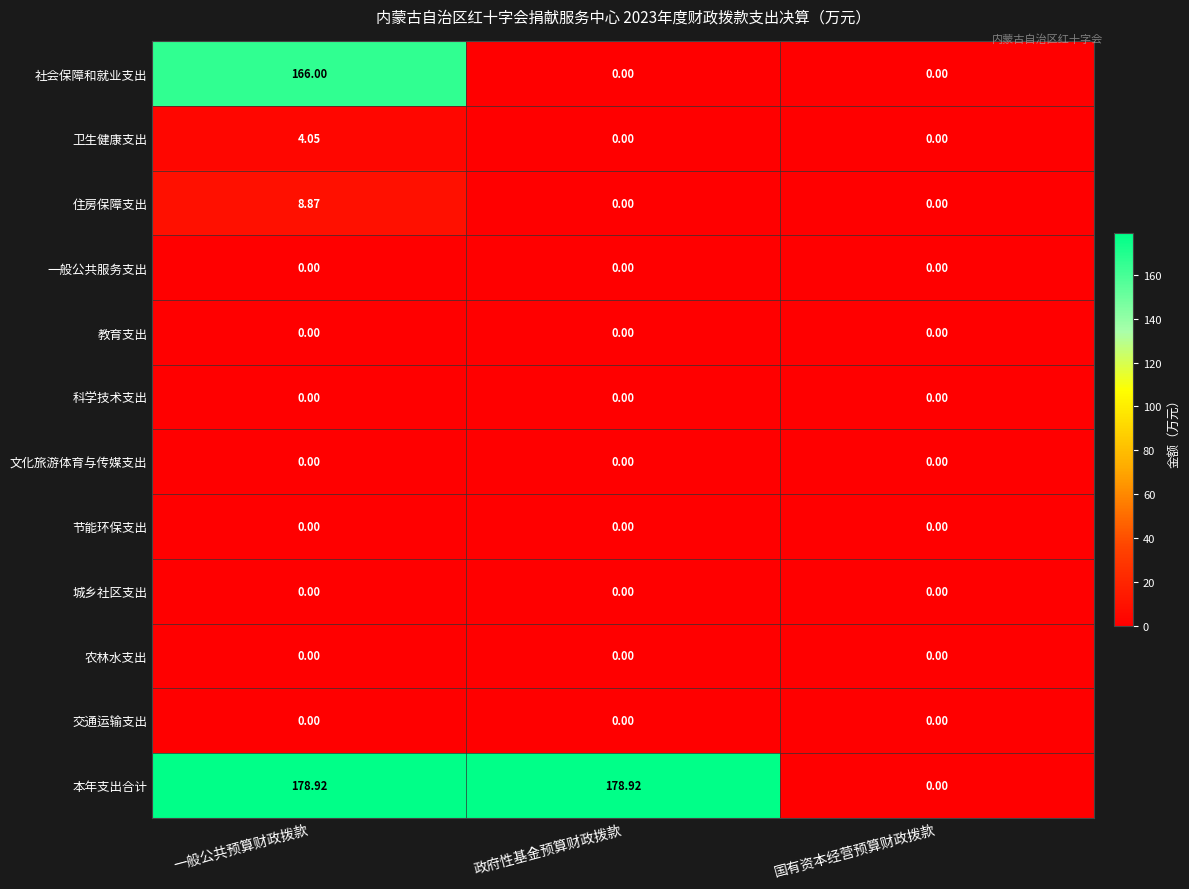

Which series has the largest total across all categories?

本年支出合计